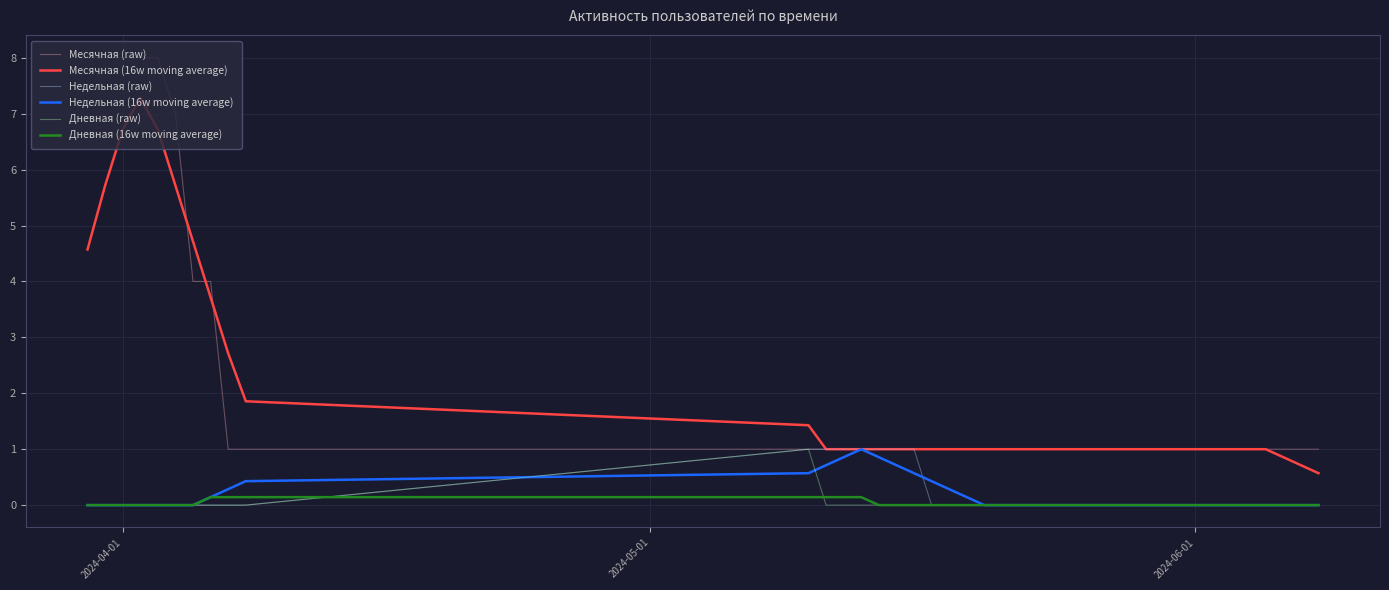

How many lines are shown in the chart?

6